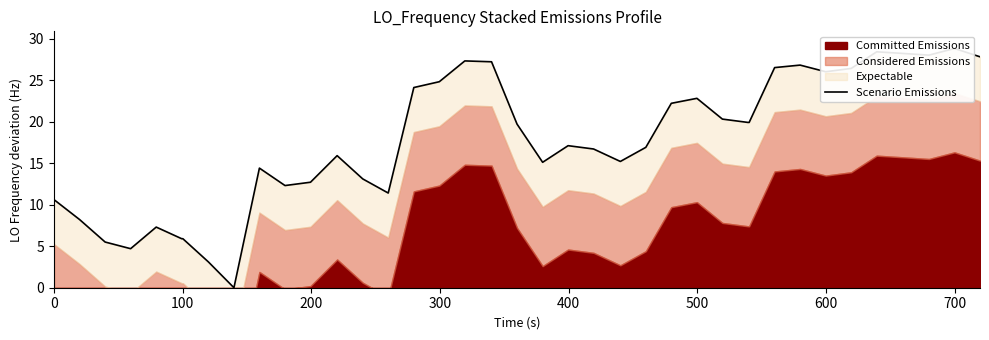

How many lines are shown in the chart?

1